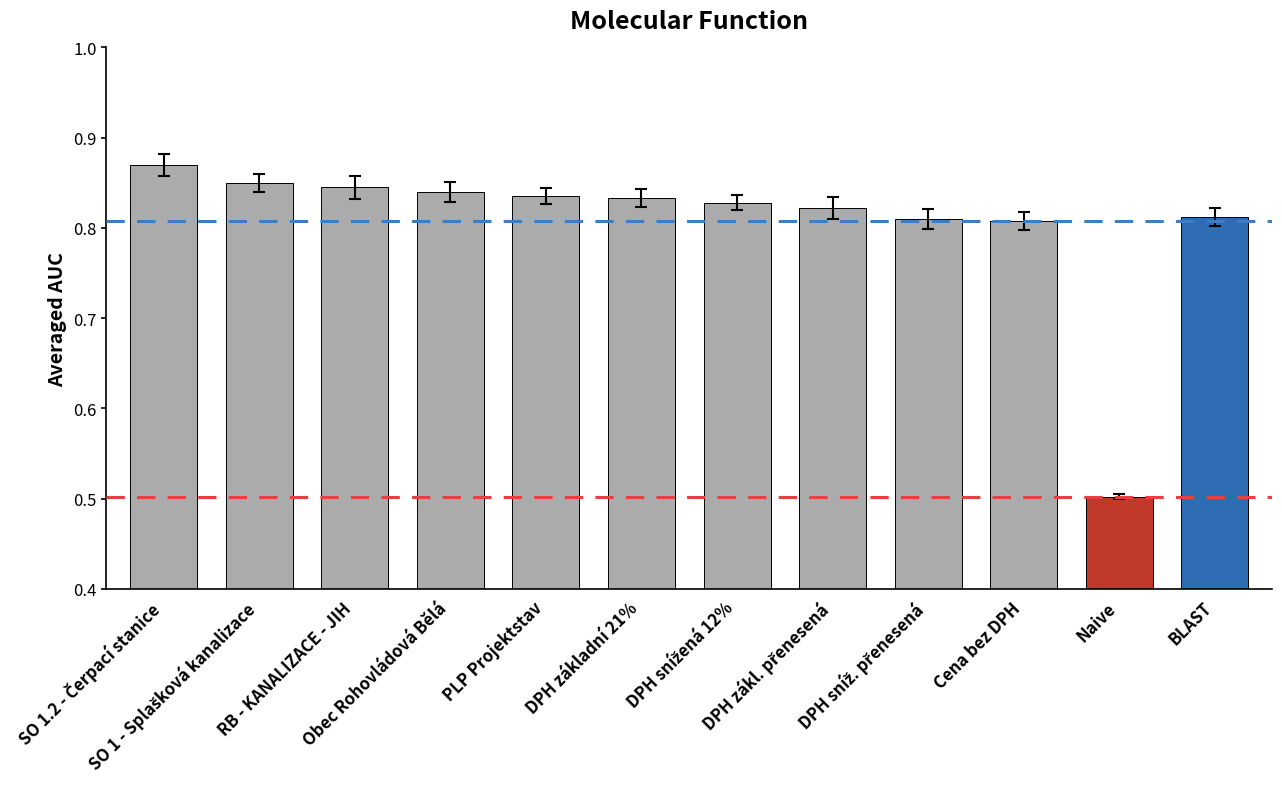

What is the sum of all values?

9.7